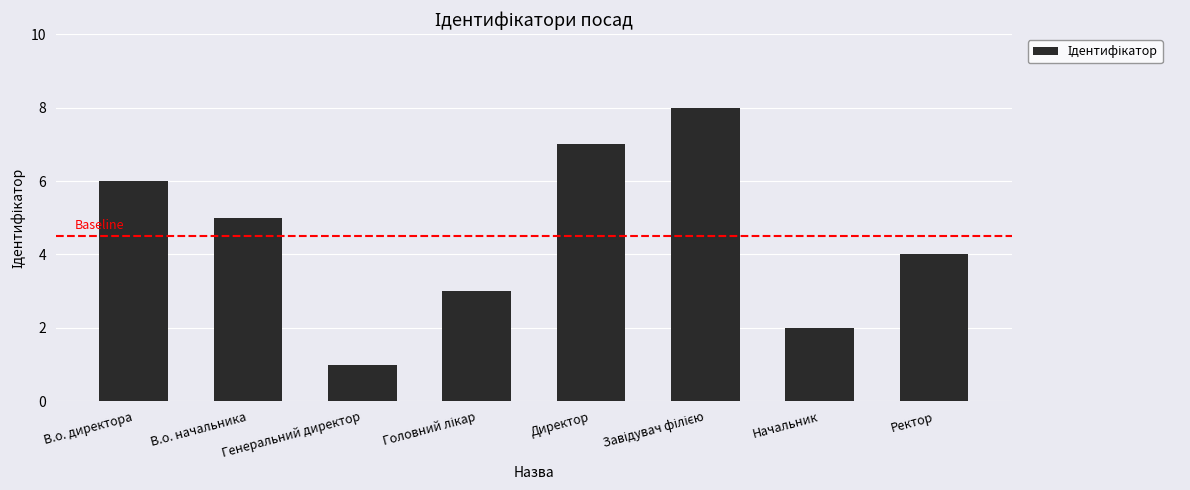

What is the greatest value displayed?

8